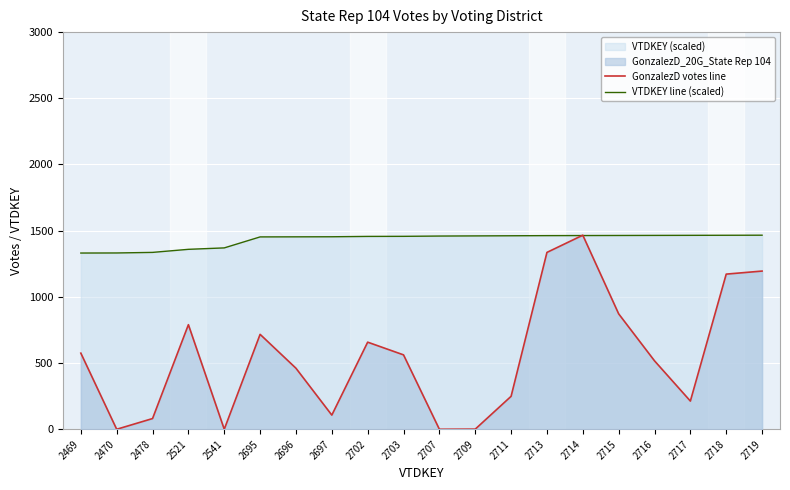

True or false: GonzalezD votes line has a value of 609.7 at 2470.

False